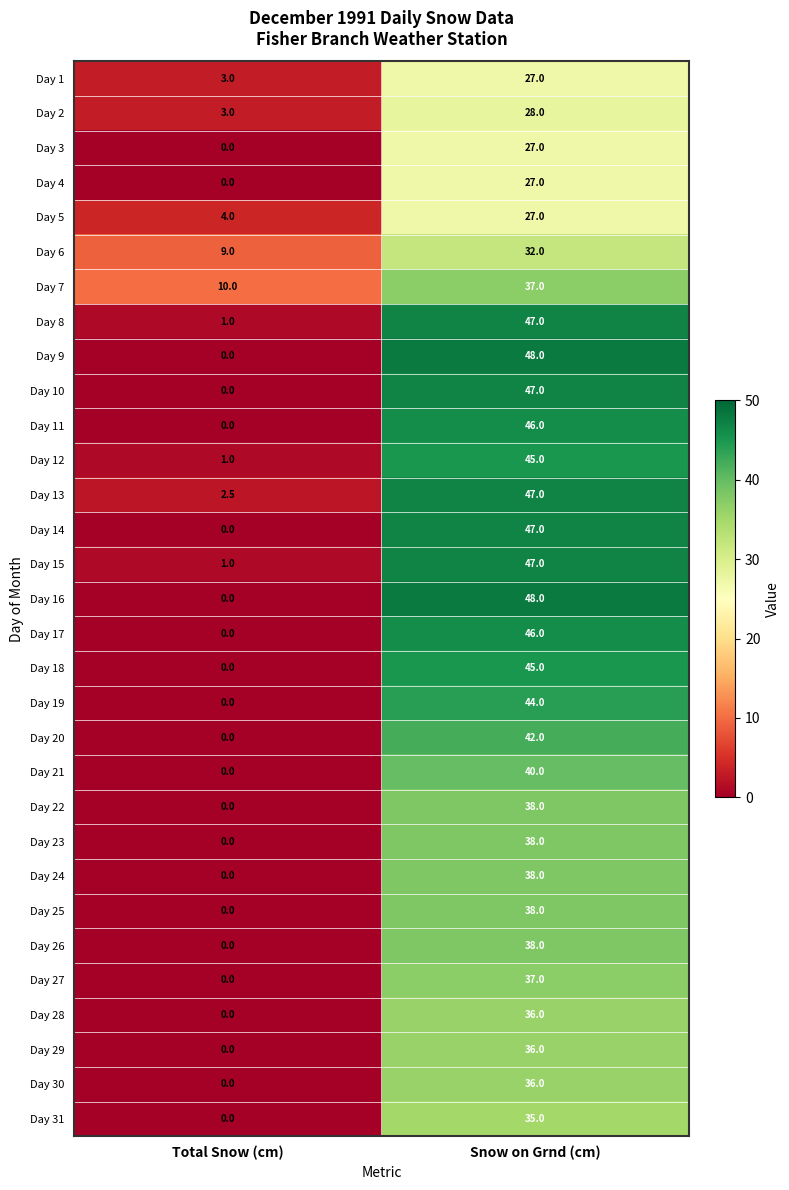

Which label corresponds to the smallest value in the chart?

Total Snow (cm)